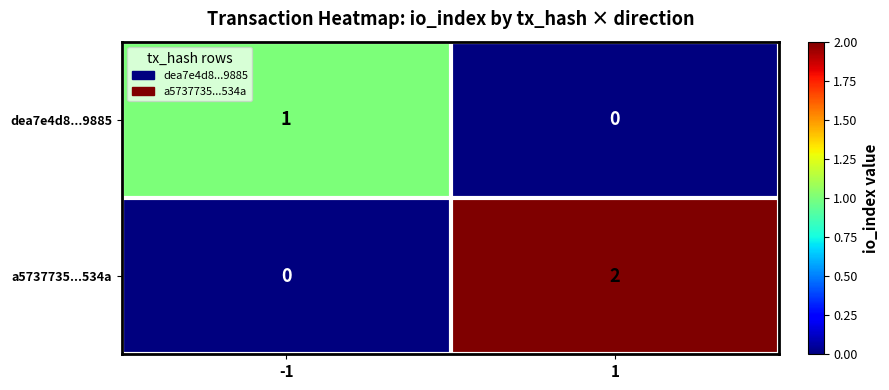

Is the value of a5737735...534a at 1 greater than the value of dea7e4d8...9885 at -1?

Yes